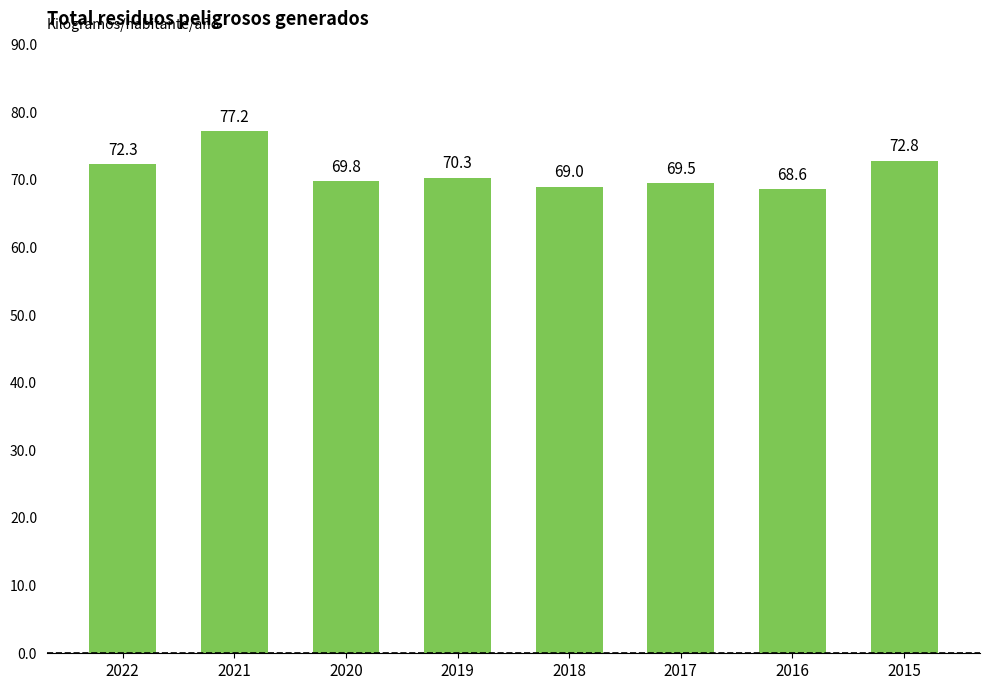

True or false: the data shows 35.6 at 2015.

False